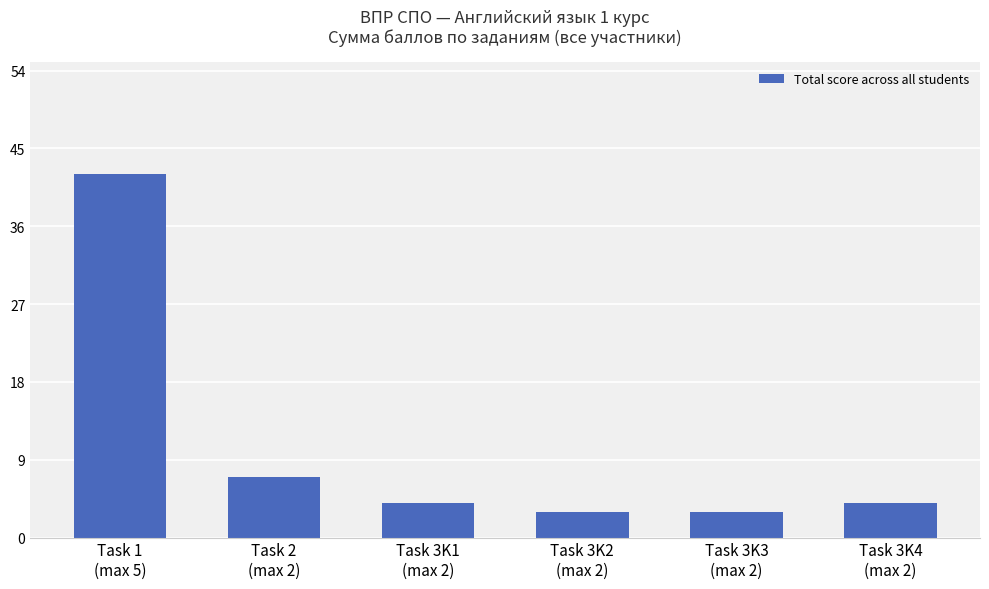

Reading left to right, extract all data points from this chart.

42	7	4	3	3	4